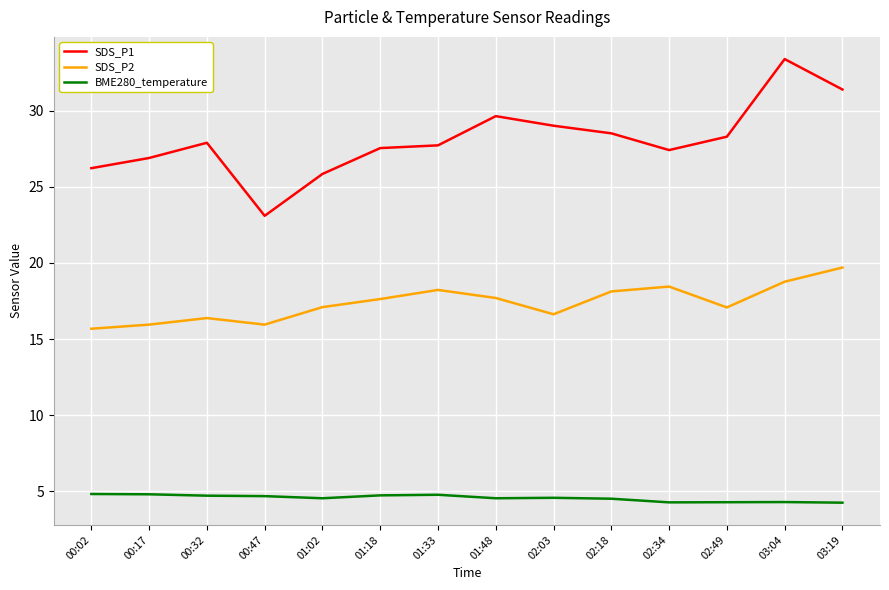

What is the total value across all series at 00:47?

43.7